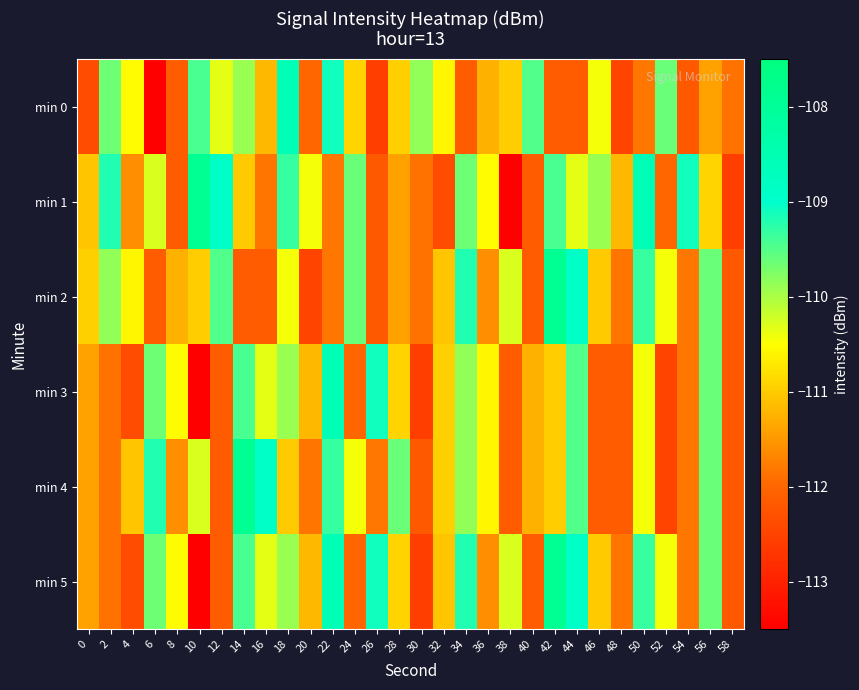

Reading left to right, transcribe all the data shown in this chart.

min 0: 0=-112.4	2=-109.6	4=-110.5	6=-113.5	8=-112.1	10=-109.4	12=-110.4	14=-109.9	16=-111.2	18=-108.6	20=-112.0	22=-109.1	24=-110.9	26=-112.6	28=-111.0	30=-109.9	32=-110.6	34=-112.1	36=-111.3	38=-111.0	40=-109.5	42=-112.2	44=-112.1	46=-110.4	48=-112.5	50=-111.8	52=-109.6	54=-112.2	56=-111.4	58=-111.9
min 1: 0=-111.1	2=-109.2	4=-111.6	6=-110.3	8=-112.1	10=-107.9	12=-108.9	14=-111.0	16=-111.8	18=-109.3	20=-110.4	22=-111.8	24=-109.6	26=-112.2	28=-111.4	30=-111.9	32=-112.4	34=-109.6	36=-110.5	38=-113.5	40=-112.1	42=-109.4	44=-110.4	46=-109.9	48=-111.2	50=-108.6	52=-112.0	54=-109.1	56=-110.9	58=-112.6
min 2: 0=-111.0	2=-109.9	4=-110.6	6=-112.1	8=-111.3	10=-111.0	12=-109.5	14=-112.2	16=-112.1	18=-110.4	20=-112.5	22=-111.8	24=-109.6	26=-112.2	28=-111.4	30=-111.9	32=-111.1	34=-109.2	36=-111.6	38=-110.3	40=-112.1	42=-107.9	44=-108.9	46=-111.0	48=-111.8	50=-109.3	52=-110.4	54=-111.8	56=-109.6	58=-112.2
min 3: 0=-111.4	2=-111.9	4=-112.4	6=-109.6	8=-110.5	10=-113.5	12=-112.1	14=-109.4	16=-110.4	18=-109.9	20=-111.2	22=-108.6	24=-112.0	26=-109.1	28=-110.9	30=-112.6	32=-111.0	34=-109.9	36=-110.6	38=-112.1	40=-111.3	42=-111.0	44=-109.5	46=-112.2	48=-112.1	50=-110.4	52=-112.5	54=-111.8	56=-109.6	58=-112.2
min 4: 0=-111.4	2=-111.9	4=-111.1	6=-109.2	8=-111.6	10=-110.3	12=-112.1	14=-107.9	16=-108.9	18=-111.0	20=-111.8	22=-109.3	24=-110.4	26=-111.8	28=-109.6	30=-112.2	32=-111.0	34=-109.9	36=-110.6	38=-112.1	40=-111.3	42=-111.0	44=-109.5	46=-112.2	48=-112.1	50=-110.4	52=-112.5	54=-111.8	56=-109.6	58=-112.2
min 5: 0=-111.4	2=-111.9	4=-112.4	6=-109.6	8=-110.5	10=-113.5	12=-112.1	14=-109.4	16=-110.4	18=-109.9	20=-111.2	22=-108.6	24=-112.0	26=-109.1	28=-110.9	30=-112.6	32=-111.1	34=-109.2	36=-111.6	38=-110.3	40=-112.1	42=-107.9	44=-108.9	46=-111.0	48=-111.8	50=-109.3	52=-110.4	54=-111.8	56=-109.6	58=-112.2